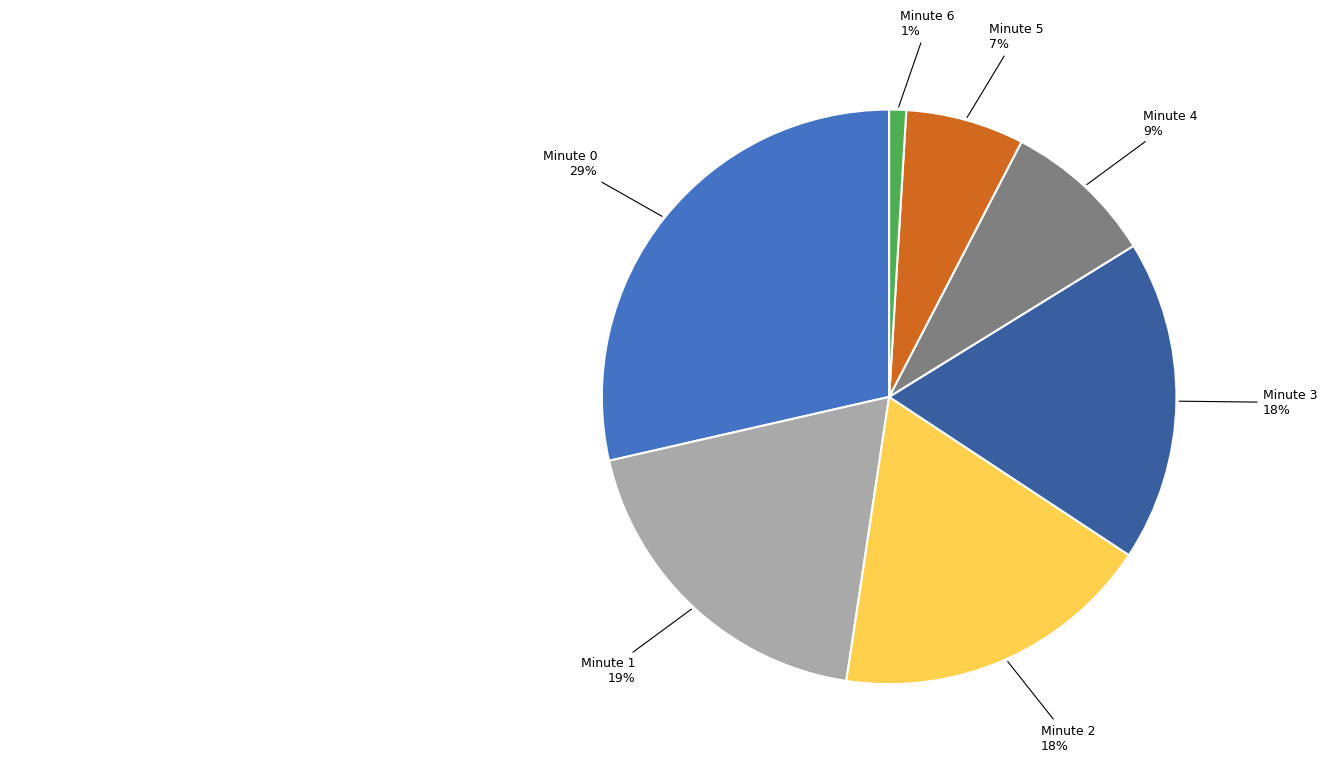

Is there a majority slice in this chart?

No